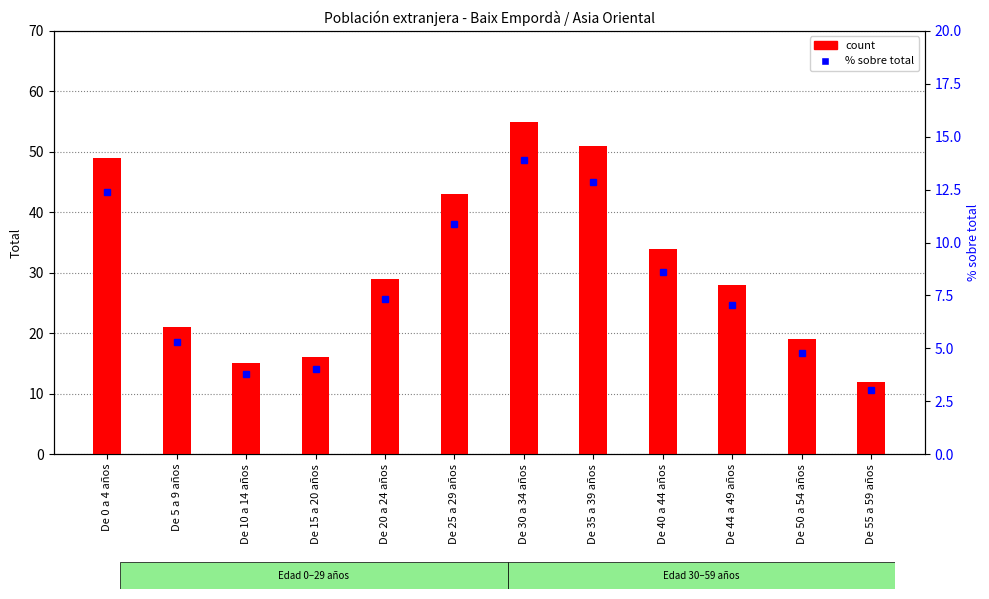

Reading left to right, what are all the values shown in this chart?

count: De 0 a 4 años=49.0	De 5 a 9 años=21.0	De 10 a 14 años=15.0	De 15 a 20 años=16.0	De 20 a 24 años=29.0	De 25 a 29 años=43.0	De 30 a 34 años=55.0	De 35 a 39 años=51.0	De 40 a 44 años=34.0	De 44 a 49 años=28.0	De 50 a 54 años=19.0	De 55 a 59 años=12.0
% sobre total: De 0 a 4 años=12.4	De 5 a 9 años=5.3	De 10 a 14 años=3.8	De 15 a 20 años=4.0	De 20 a 24 años=7.3	De 25 a 29 años=10.9	De 30 a 34 años=13.9	De 35 a 39 años=12.9	De 40 a 44 años=8.6	De 44 a 49 años=7.1	De 50 a 54 años=4.8	De 55 a 59 años=3.0